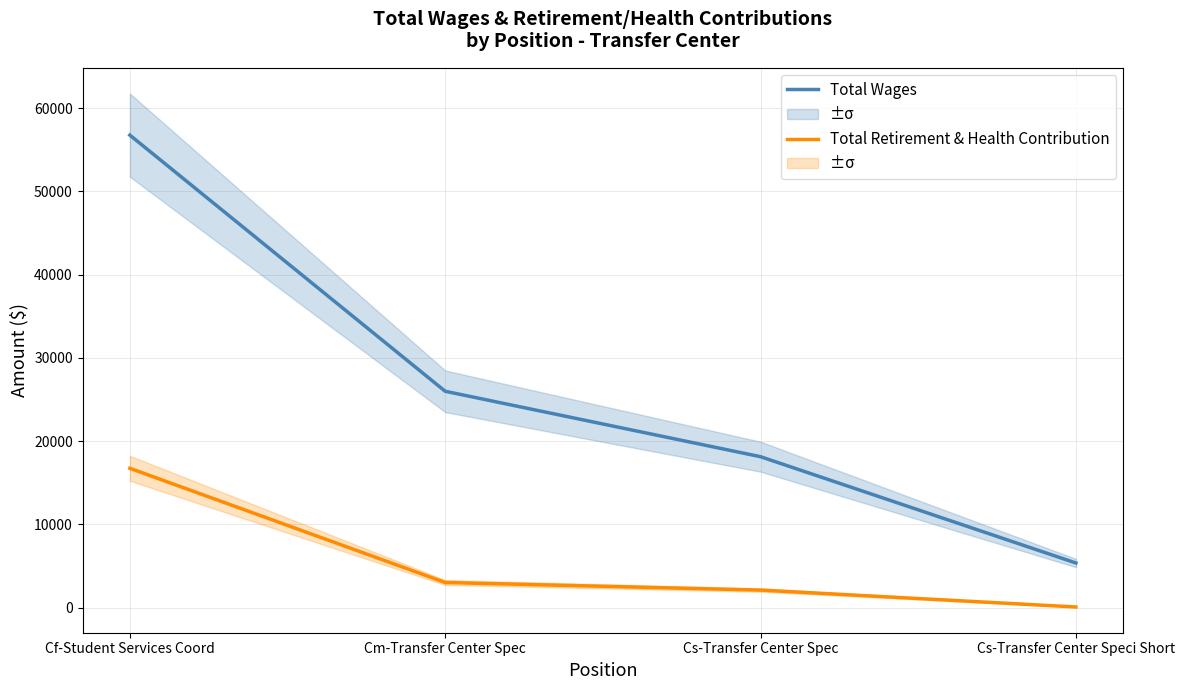

Which category has the lowest value in the Total Retirement & Health Contribution series?

Cs-Transfer Center Speci Short